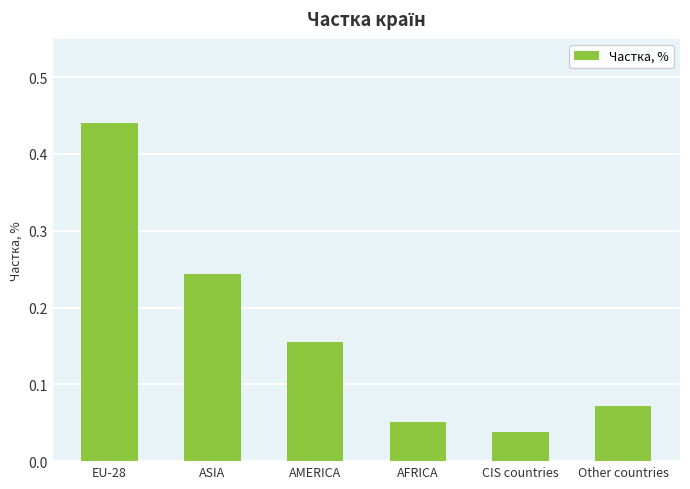

How many categories are shown in the chart?

6